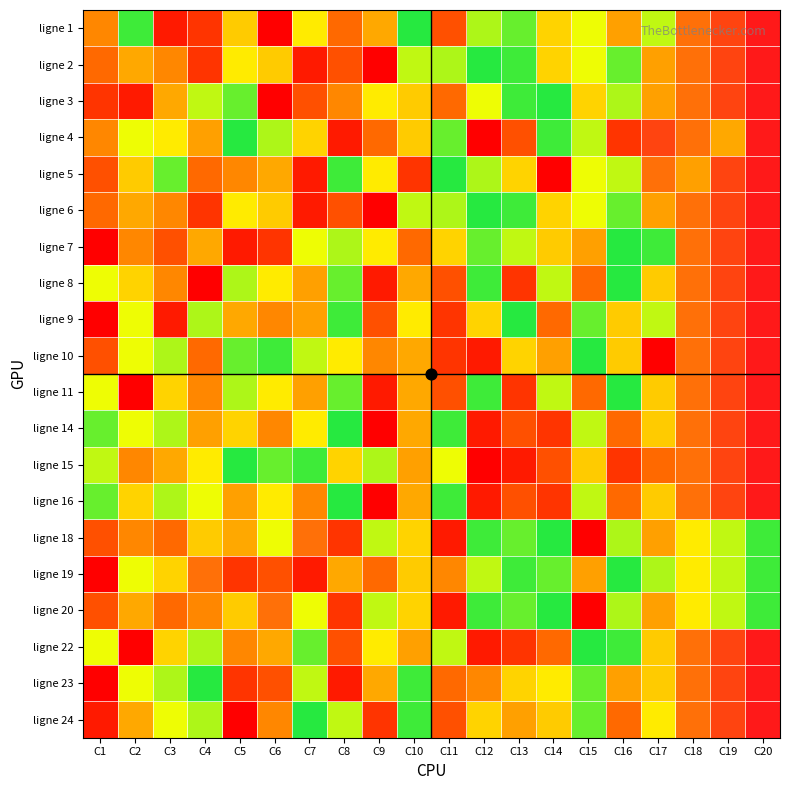

Rank the series by their maximum value, from lowest to highest.

ligne 18, ligne 19, ligne 20, ligne 1, ligne 2, ligne 3, ligne 4, ligne 5, ligne 6, ligne 7, ligne 8, ligne 9, ligne 10, ligne 11, ligne 14, ligne 15, ligne 16, ligne 22, ligne 23, ligne 24